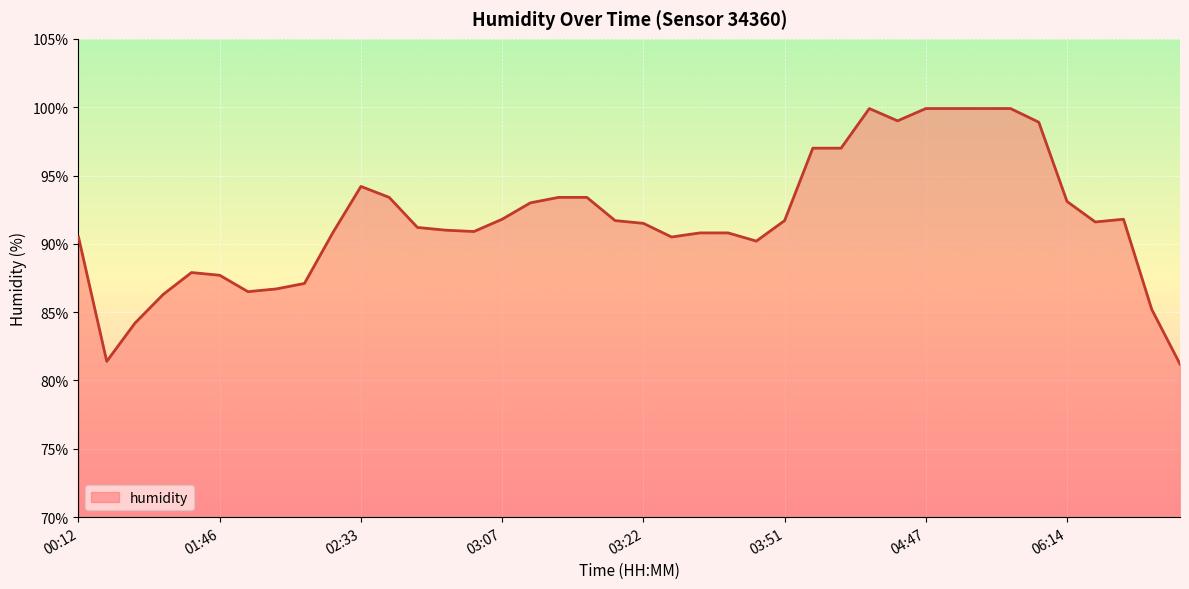

What is the average value?

91.8